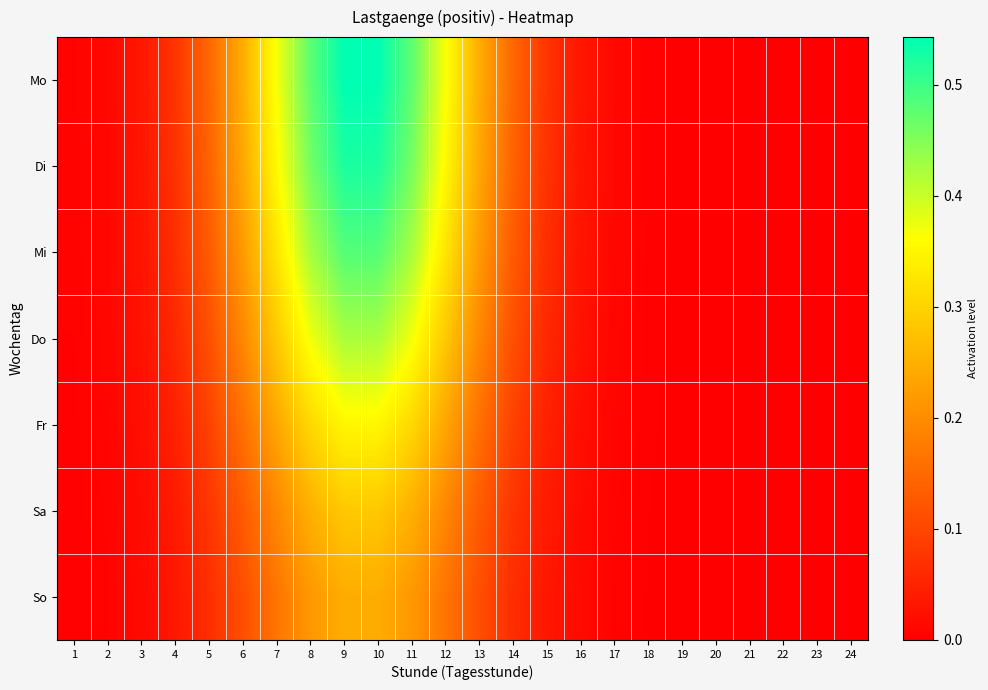

How many series are shown in this chart?

7